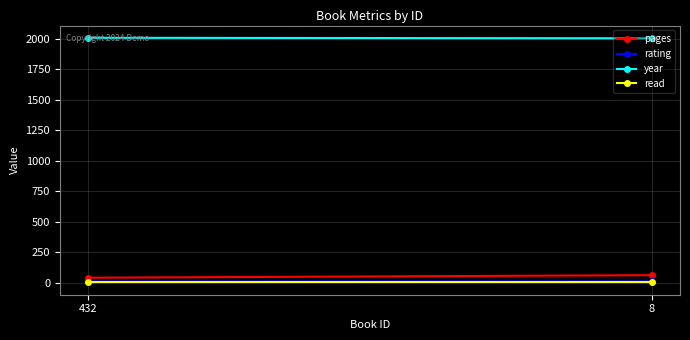

How many categories are shown in the chart?

2